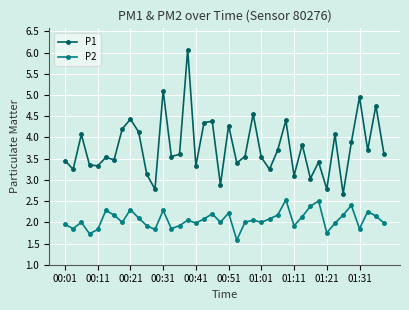

What is the value of the P1 point at the 5th from the left?

3.3